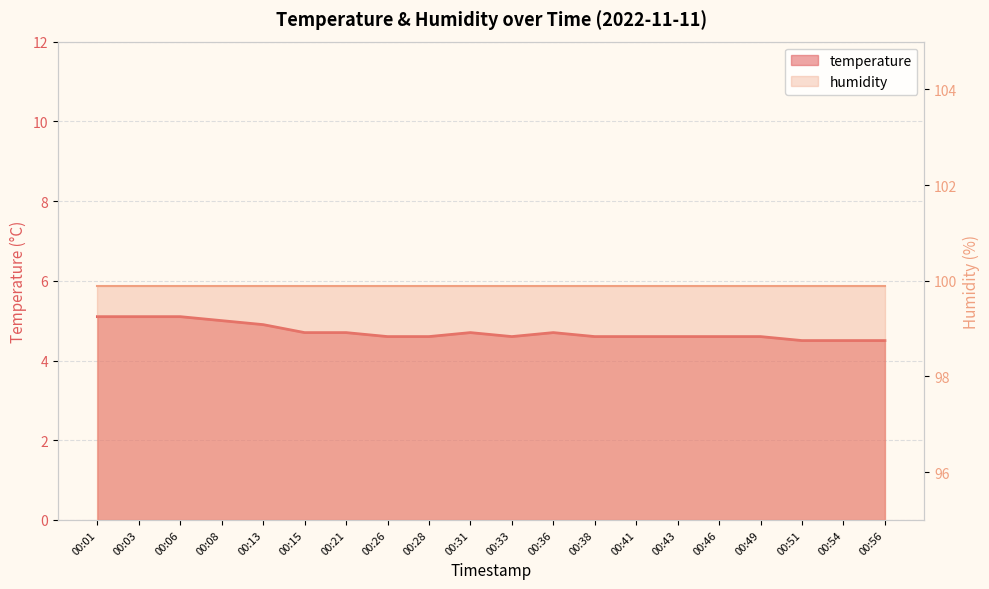

Reading right to left, what are all the values shown in this chart?

00:56=4.5	00:54=4.5	00:51=4.5	00:49=4.6	00:46=4.6	00:43=4.6	00:41=4.6	00:38=4.6	00:36=4.7	00:33=4.6	00:31=4.7	00:28=4.6	00:26=4.6	00:21=4.7	00:15=4.7	00:13=4.9	00:08=5.0	00:06=5.1	00:03=5.1	00:01=5.1